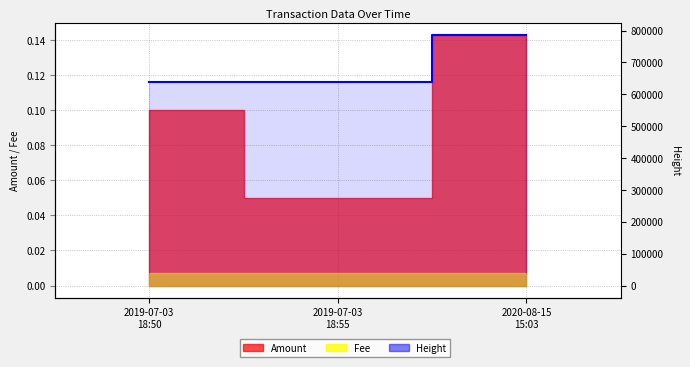

What position from the right is 2020-08-15
15:03?

1